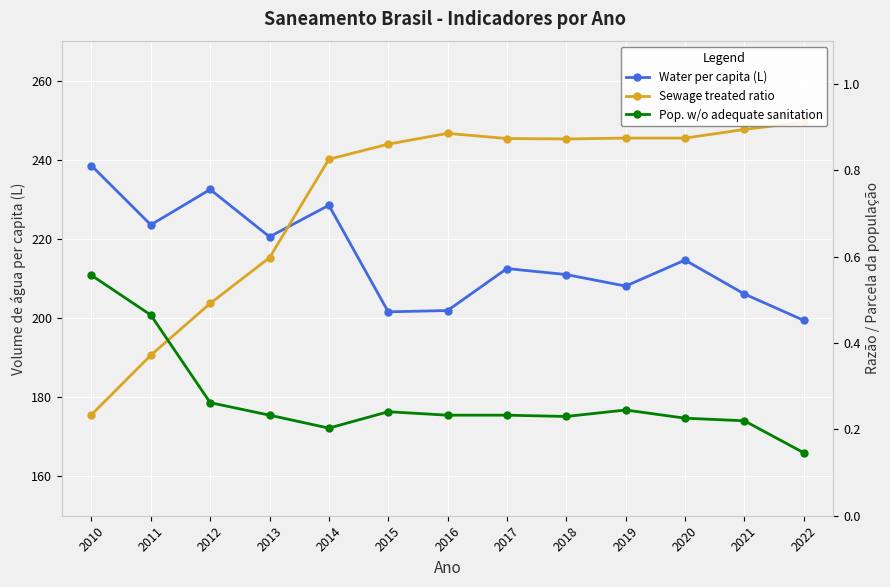

Count the number of categories in the chart.

13